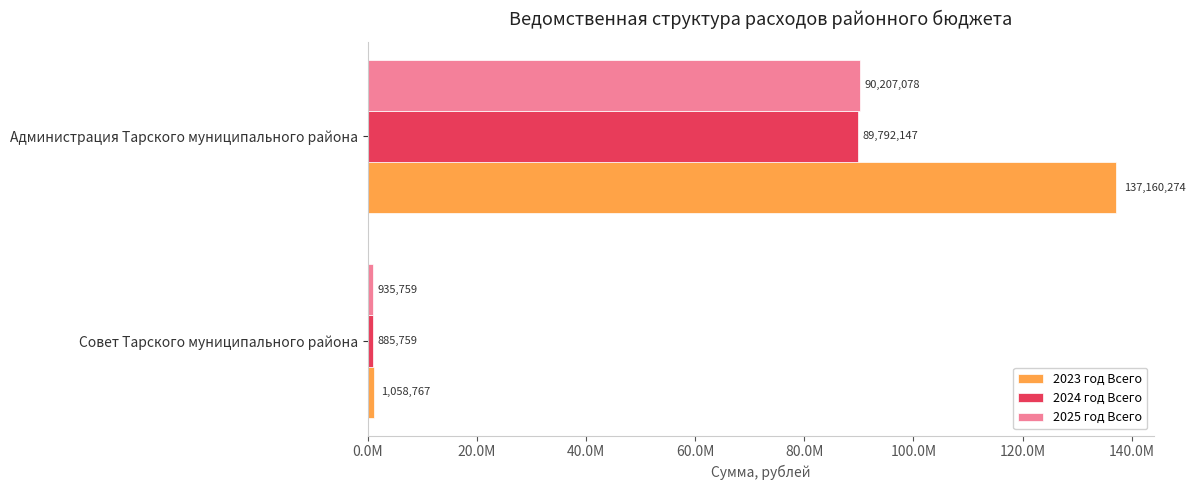

What are all the series names shown in the legend?

2023 год Всего, 2024 год Всего, 2025 год Всего